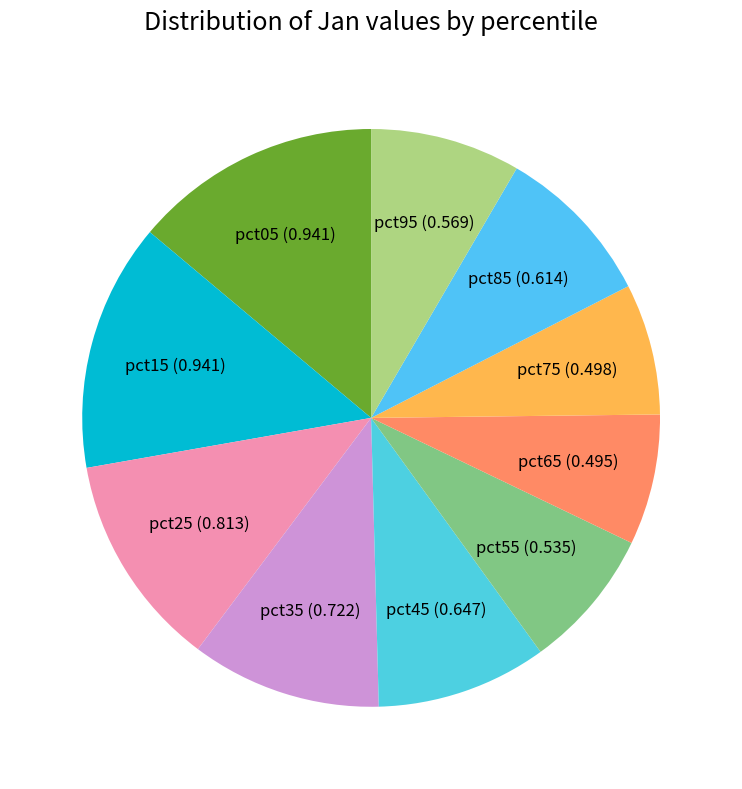

Does any single category account for the majority?

No